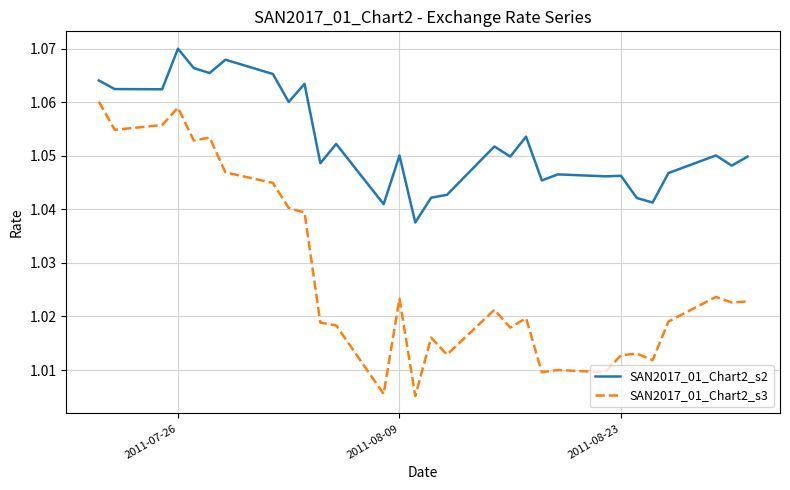

True or false: SAN2017_01_Chart2_s2 and SAN2017_01_Chart2_s3 intersect in this chart.

False